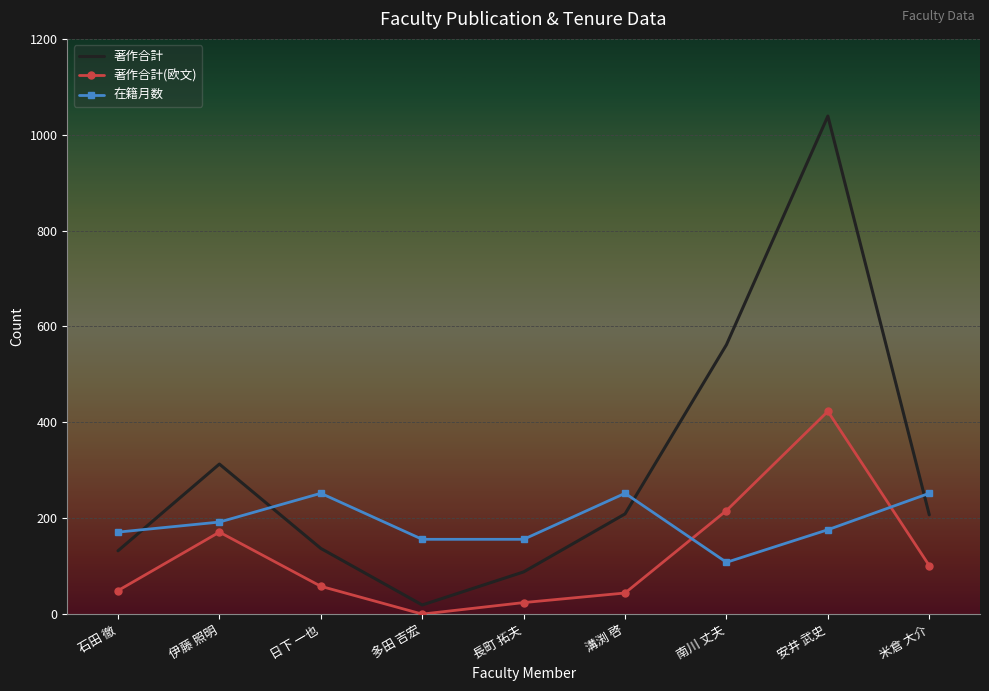

What is the sum of all 在籍月数 values?

1715